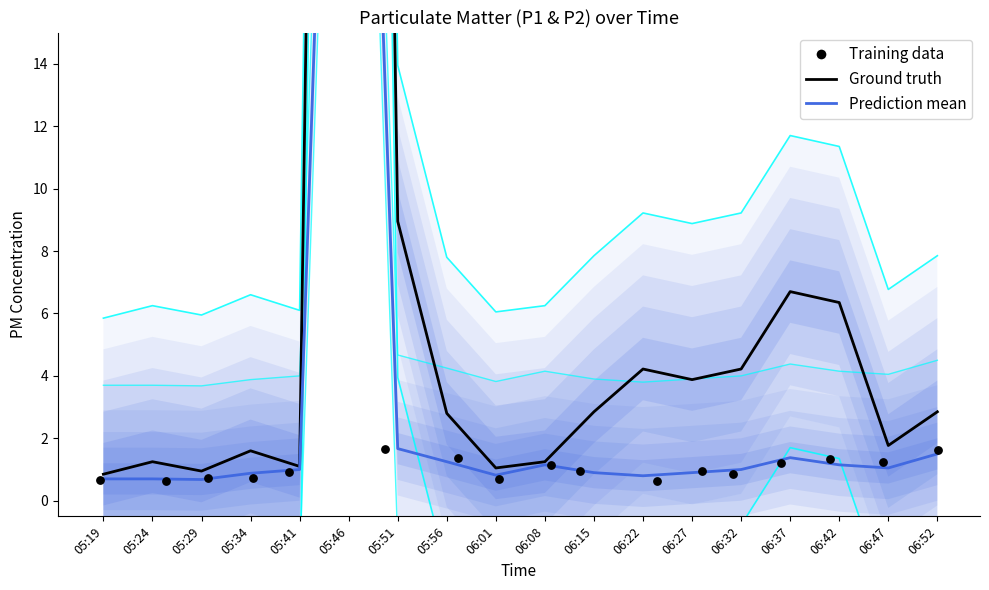

Which series contains the lowest Y value?

Training data